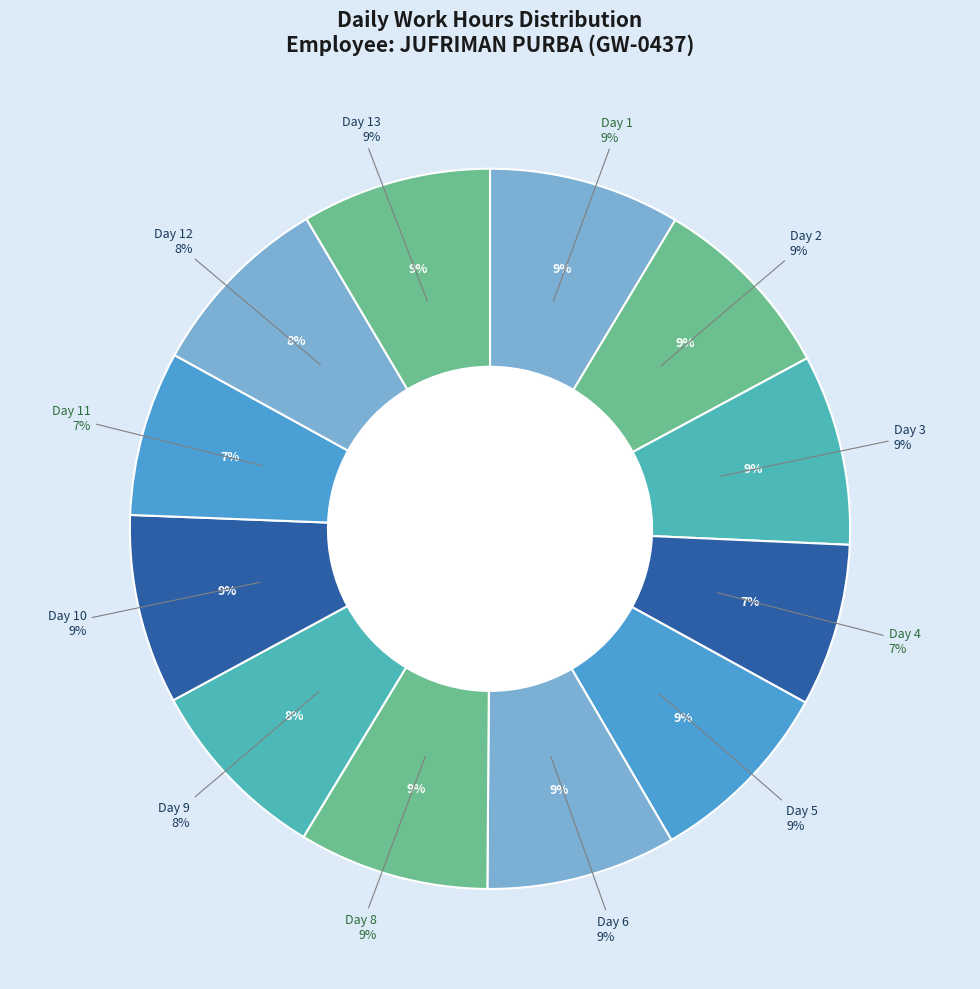

What percentage do Day 9 and Day 4 together represent?

15.7%